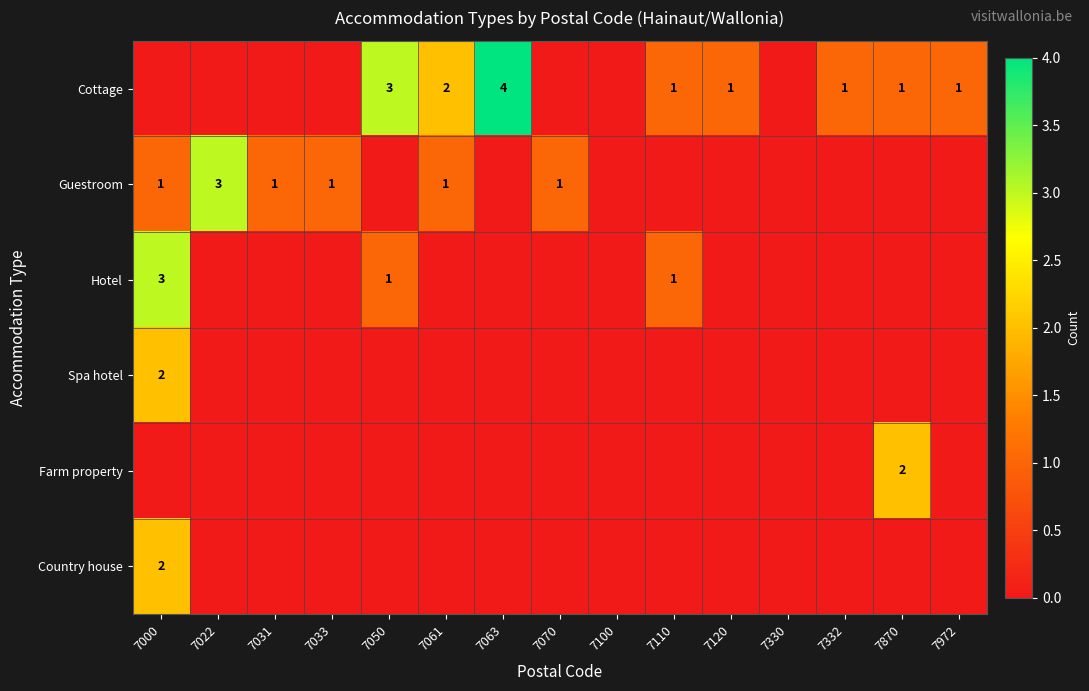

The value of Cottage at 7870 is 1. True or false?

True